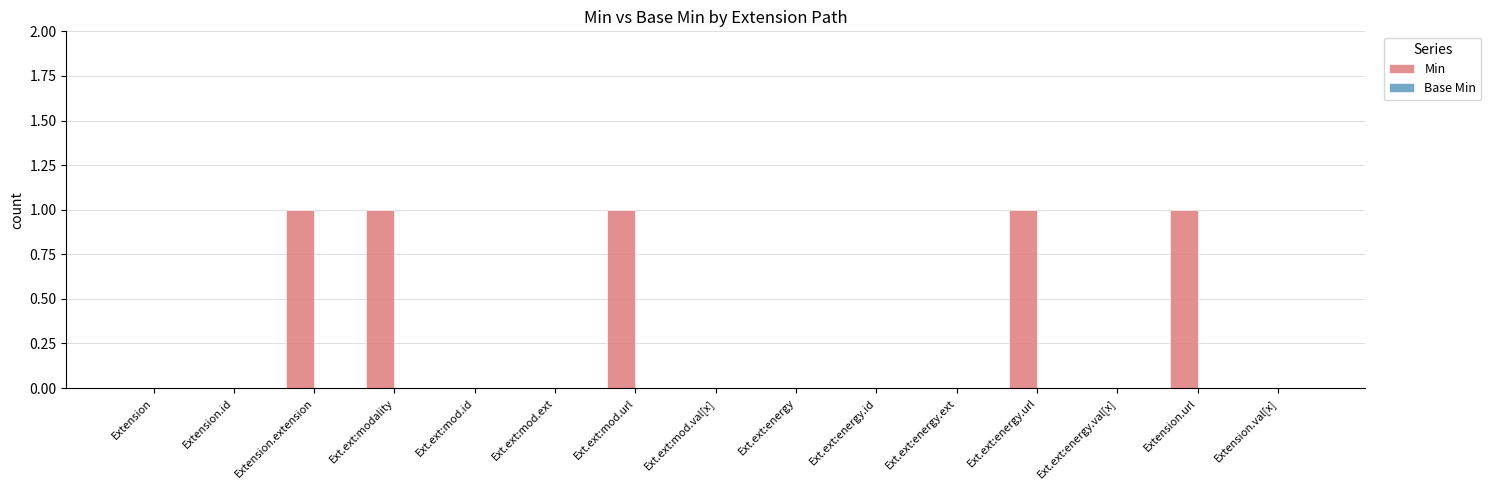

Is it true that the value at Ext.ext:energy.ext is 0?

True